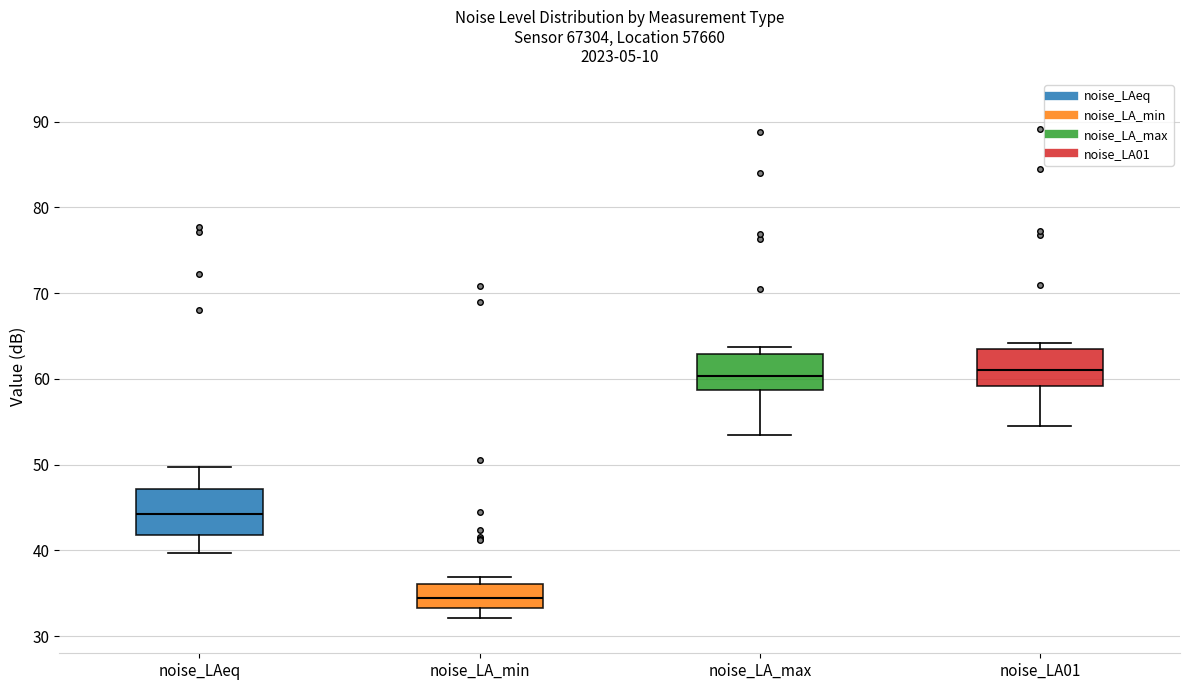

Where is the upper edge of the box for noise_LA_min on the y-axis? The values are not printed on the chart, so give them approximately, as read against the axis.

36